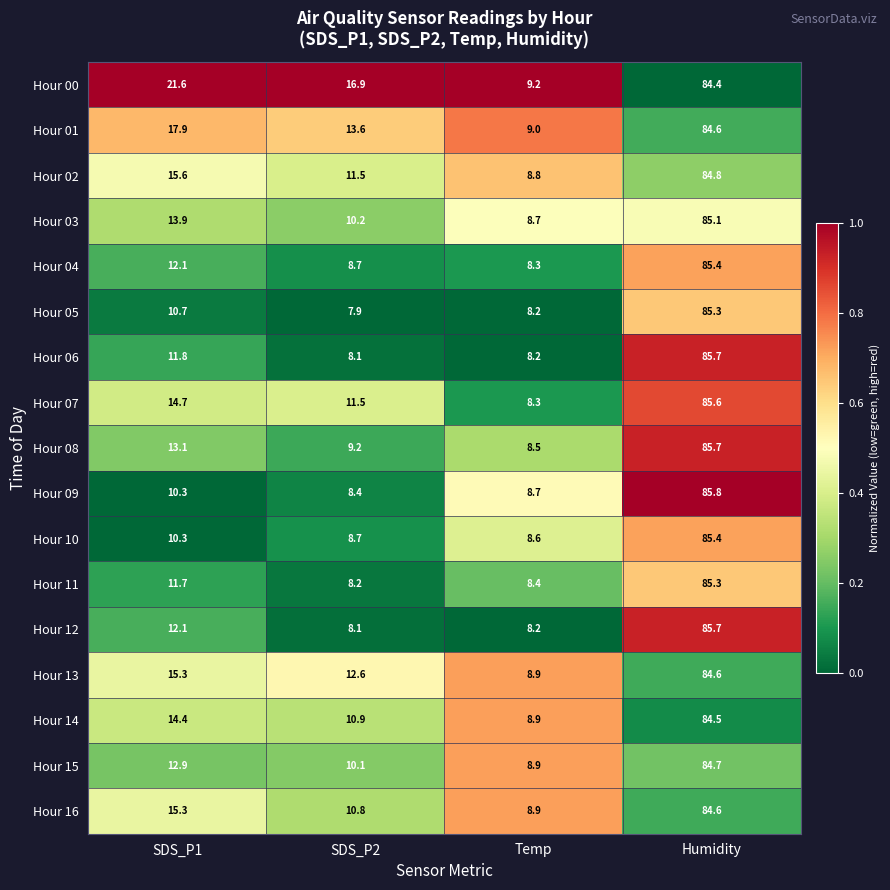

What is the spread (max minus min) of values at SDS_P2?

9.0